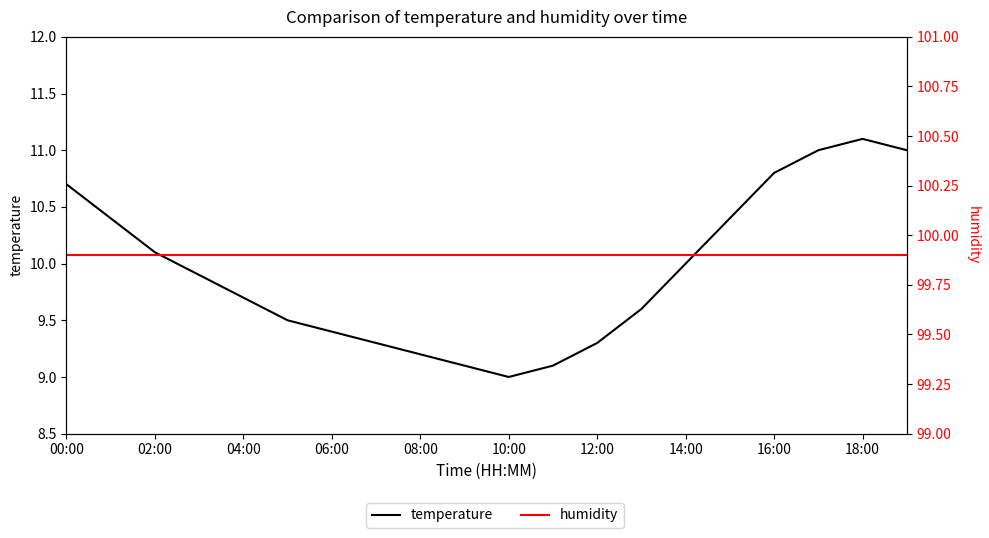

Which has a higher value, 04:00 or 17?

17